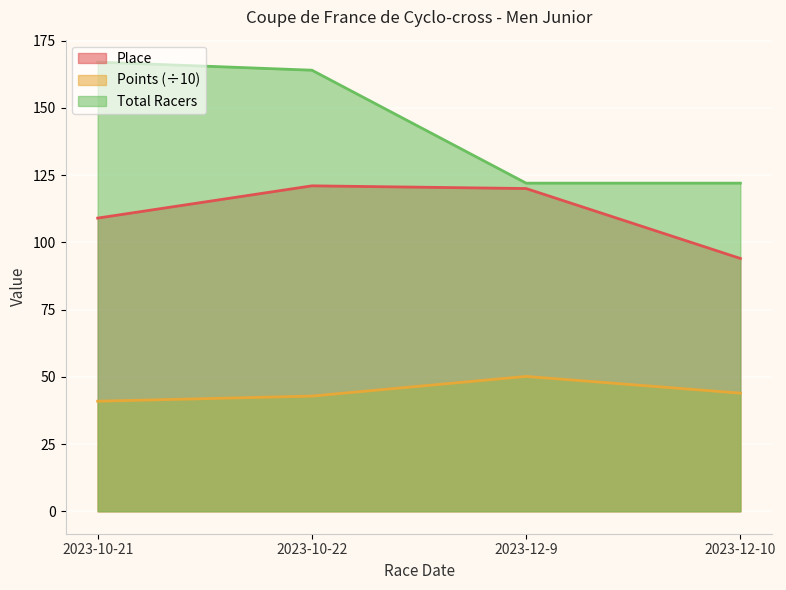

What is the label of the 2nd point from the left?

2023-10-22